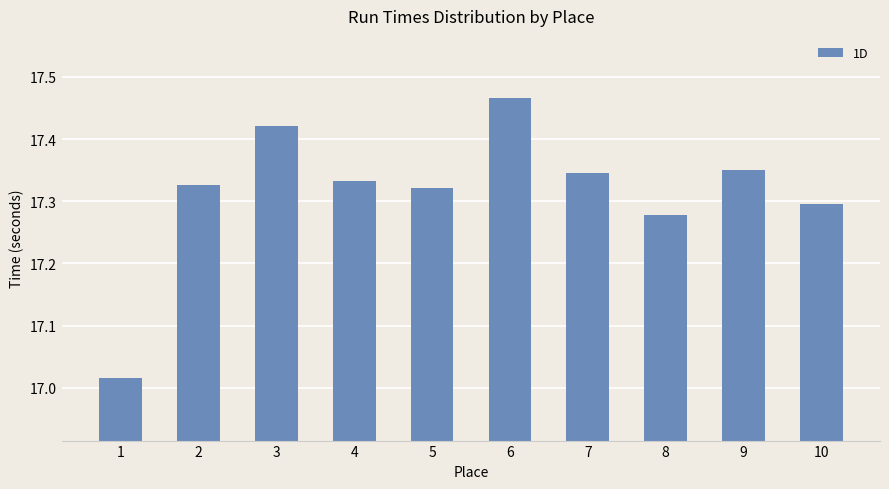

The chart shows a value of 17.3 at 4. True or false?

True